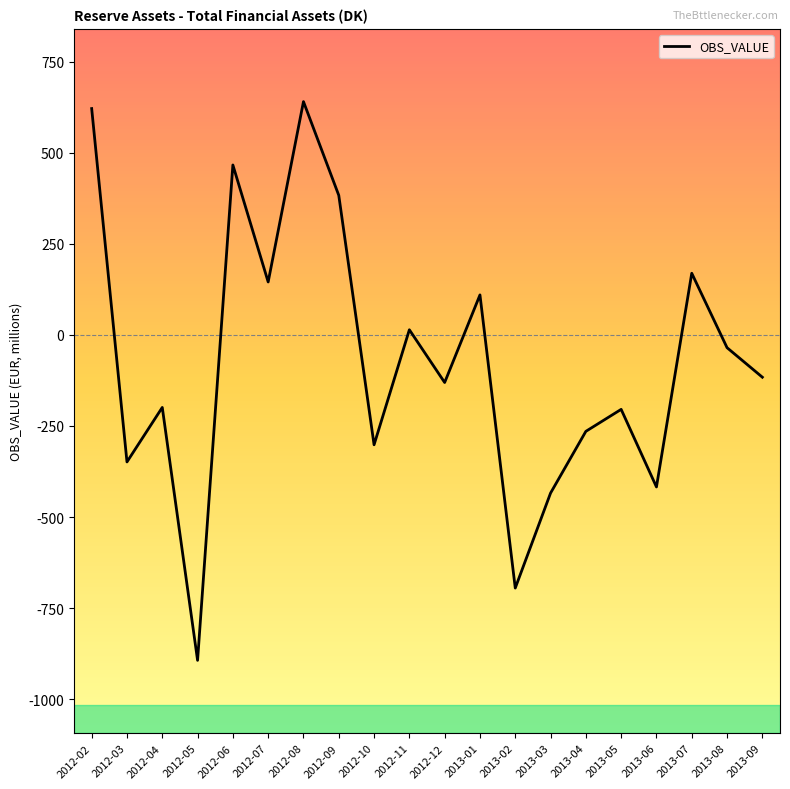

At which label does the data first exceed -116?

2012-02